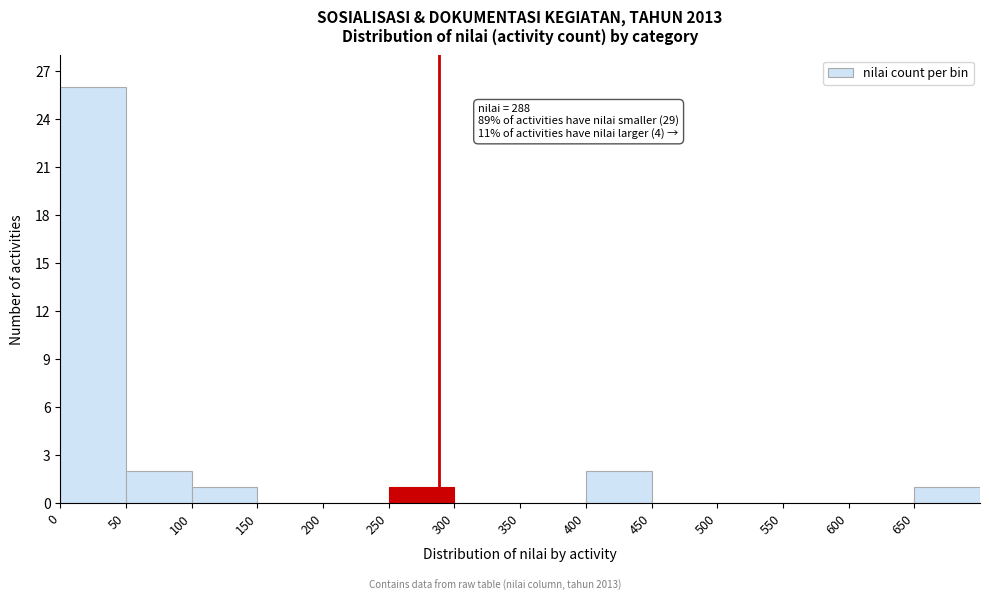

Which range on the x-axis has the tallest bar?

0 to 50